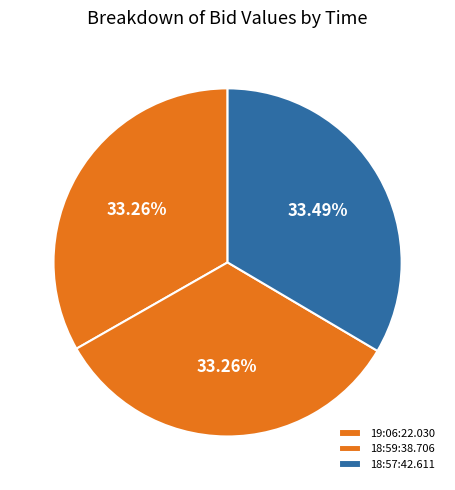

How many slices are in this pie chart?

3